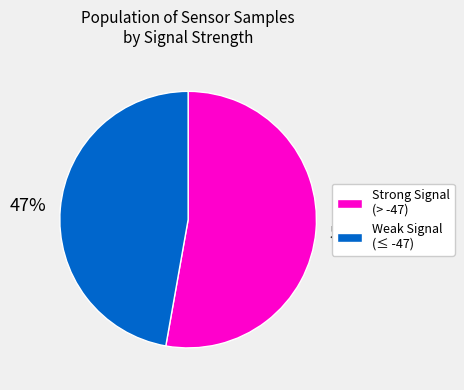

Which slice is the largest?

Strong Signal (> -47)